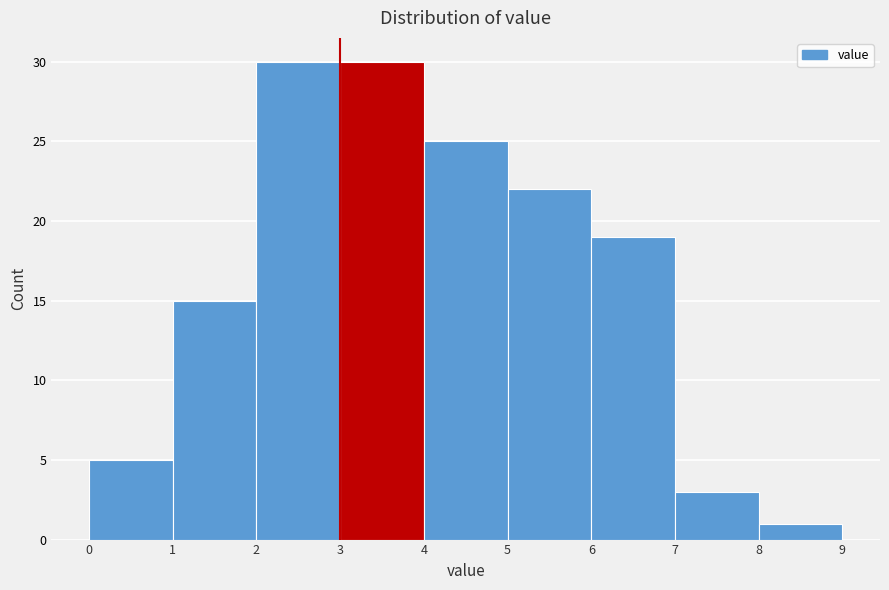

Reading left to right, transcribe this chart: for each bar, give the range it covers on the x-axis and its height. The values are not printed on the chart, so give them approximately, as read against the axis.

0 to 1: 5
1 to 2: 15
2 to 3: 30
3 to 4: 30
4 to 5: 25
5 to 6: 22
6 to 7: 19
7 to 8: 3
8 to 9: 1